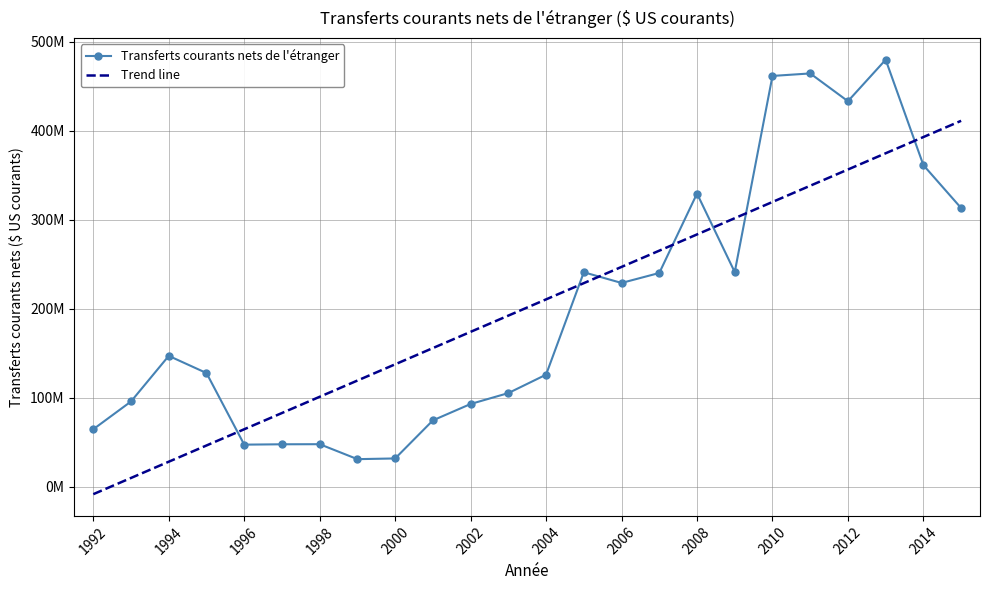

List the labels in order of value, smallest first.

1999, 2000, 1996, 1997, 1998, 1992, 2001, 2002, 1993, 2003, 2004, 1995, 1994, 2006, 2007, 2005, 2009, 2015, 2008, 2014, 2012, 2010, 2011, 2013